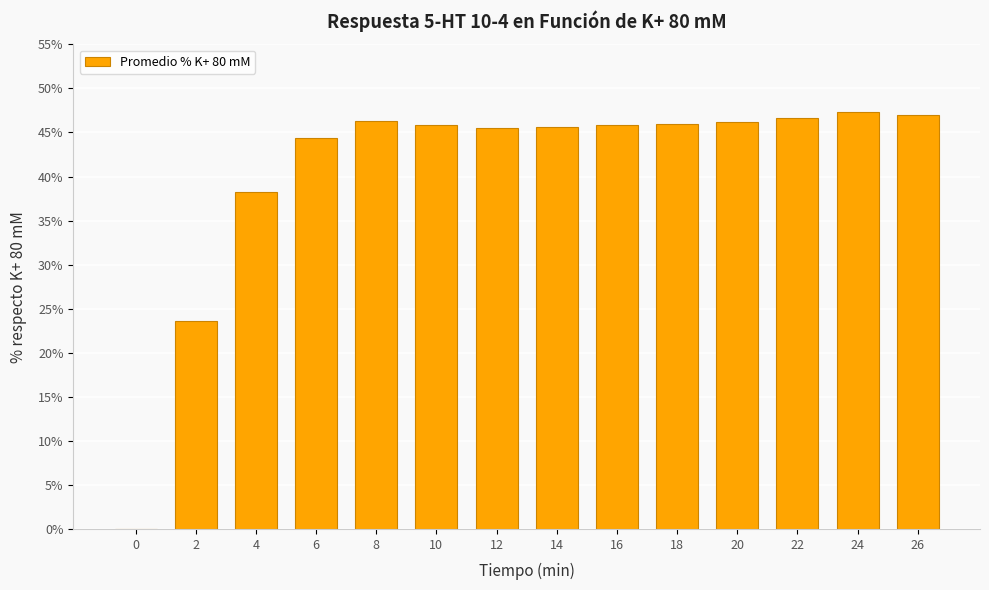

What is the sum of all values?

568.4